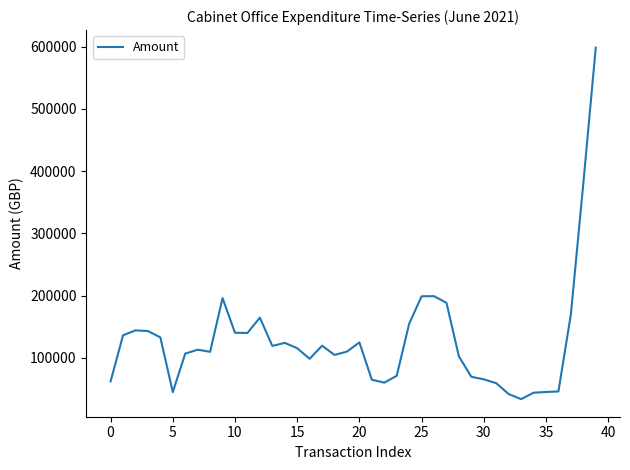

What is the minimum value shown in the chart?

33556.6